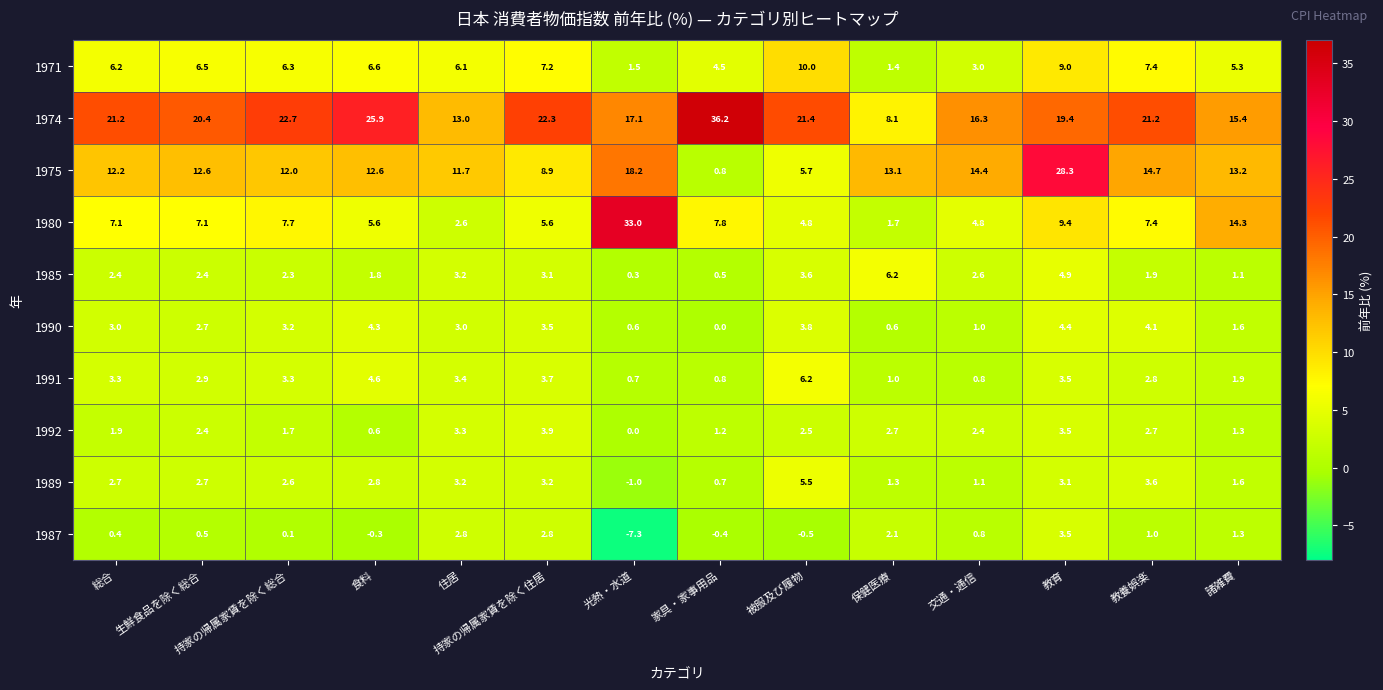

Where is 1975 nearest to the value 14?

交通・通信